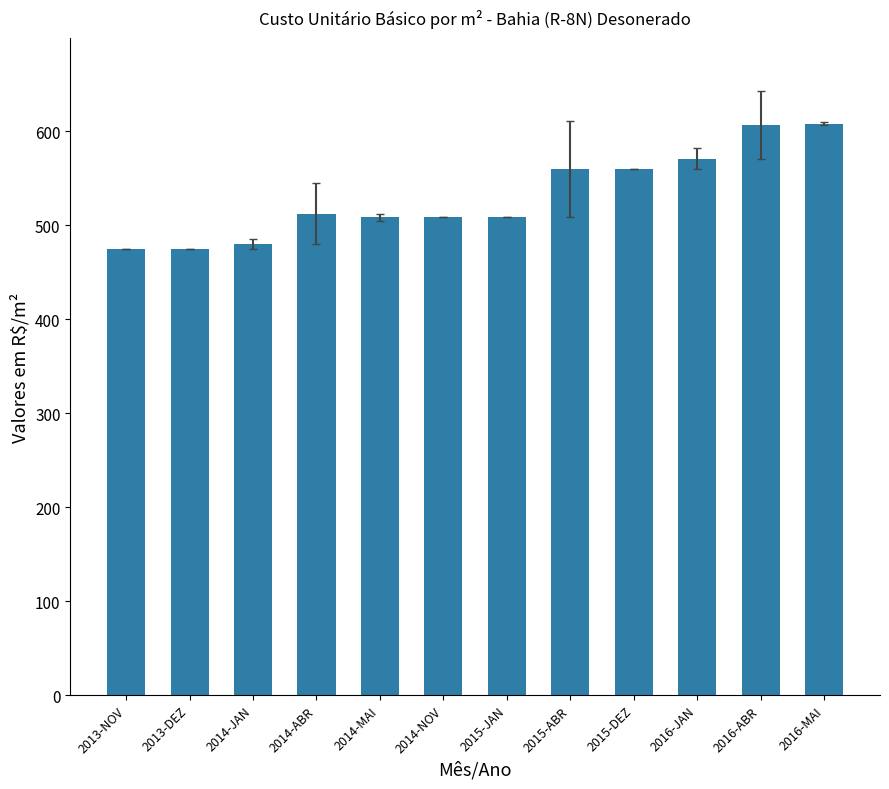

At which label does the data first exceed 512?

2014-ABR